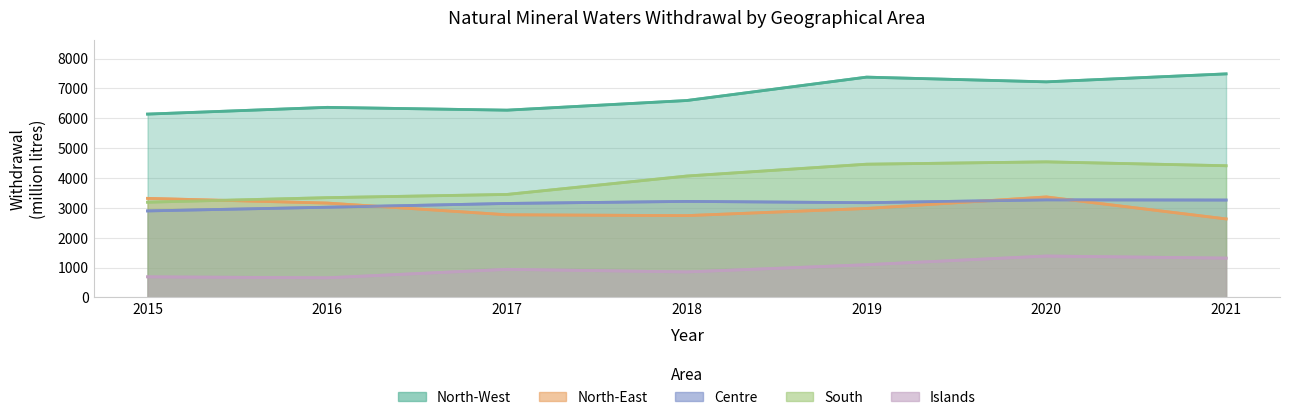

What is the smallest value displayed?

658